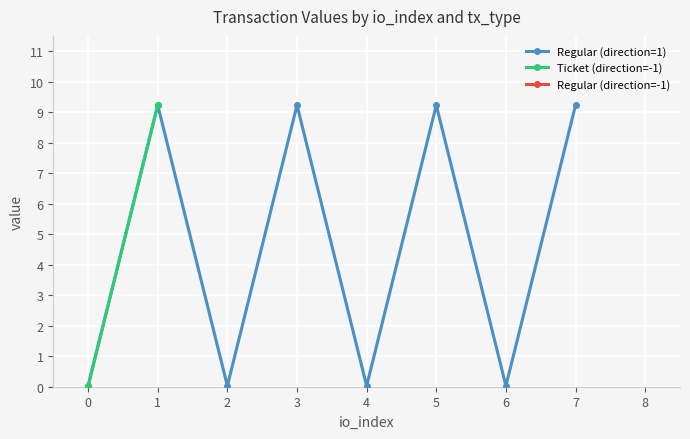

At which category does Regular (direction=1) reach its first local peak?

1